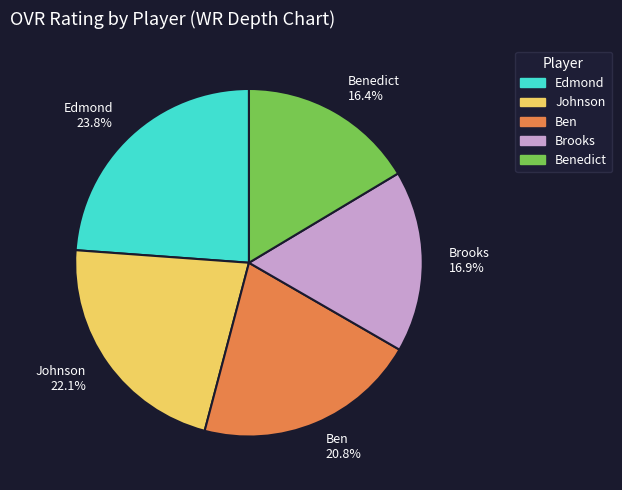

Rank the categories by value from lowest to highest.

Benedict 16.4%, Brooks 16.9%, Ben 20.8%, Johnson 22.1%, Edmond 23.8%